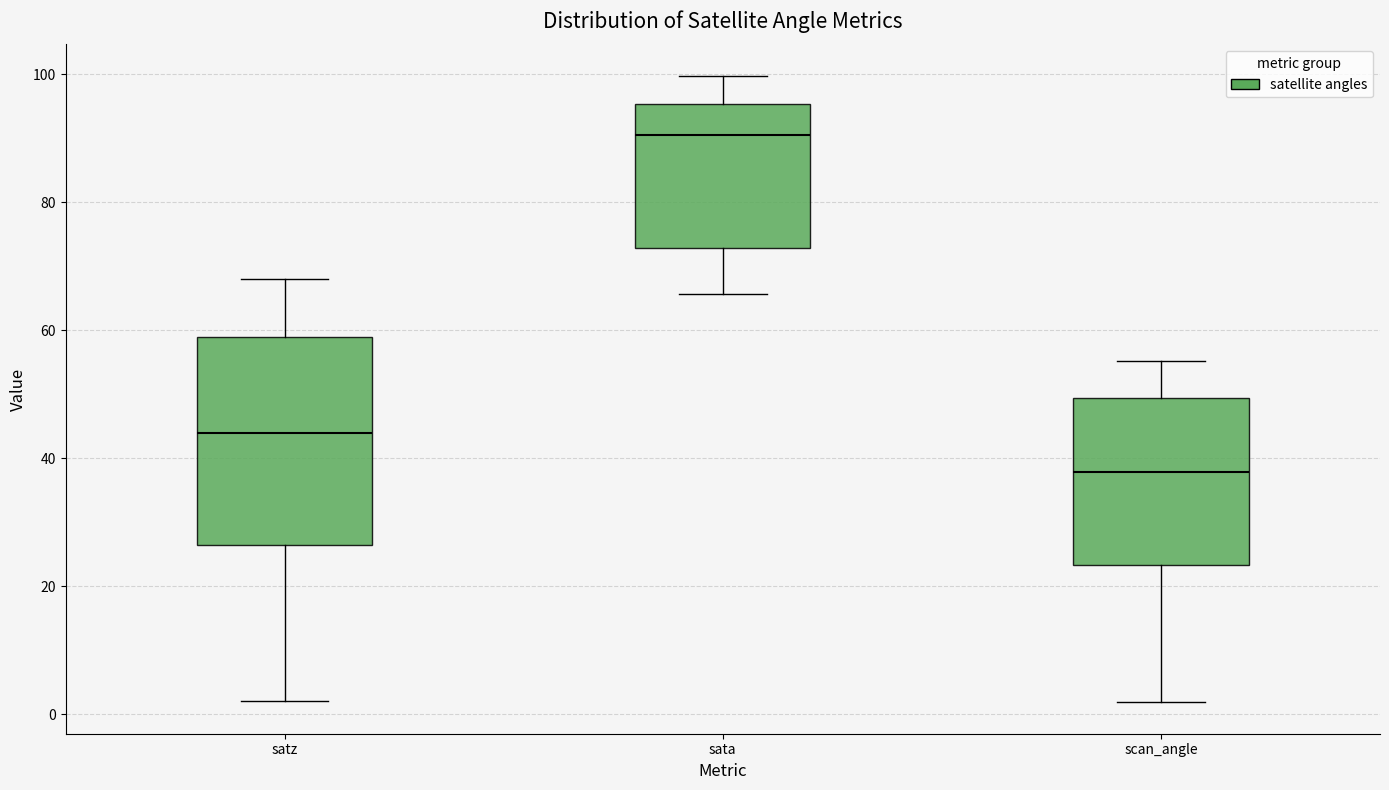

Which box's median line is the highest?

sata